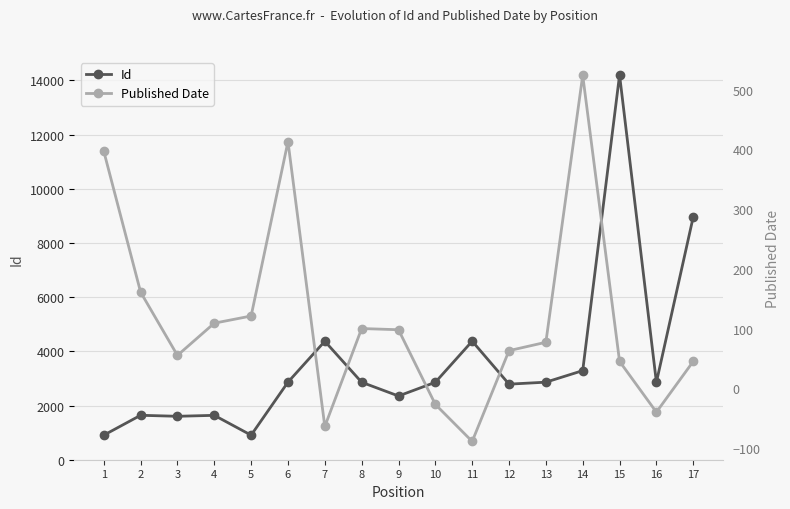

Reading left to right, what are all the values shown in this chart?

Id: 1=905	2=1640	3=1603	4=1638	5=906	6=2863	7=4372	8=2859	9=2352	10=2858	11=4375	12=2789	13=2862	14=3288	15=14198	16=2857	17=8963
Published Date: 1=397	2=161	3=55	4=109	5=121	6=413	7=-64	8=100	9=98	10=-27	11=-89	12=63	13=77	14=524	15=45	16=-40	17=45